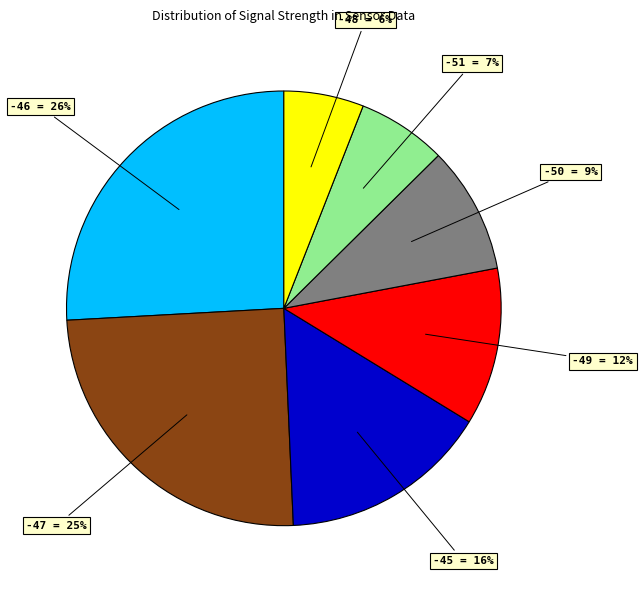

To the nearest percent, what is the average slice percentage?

14%